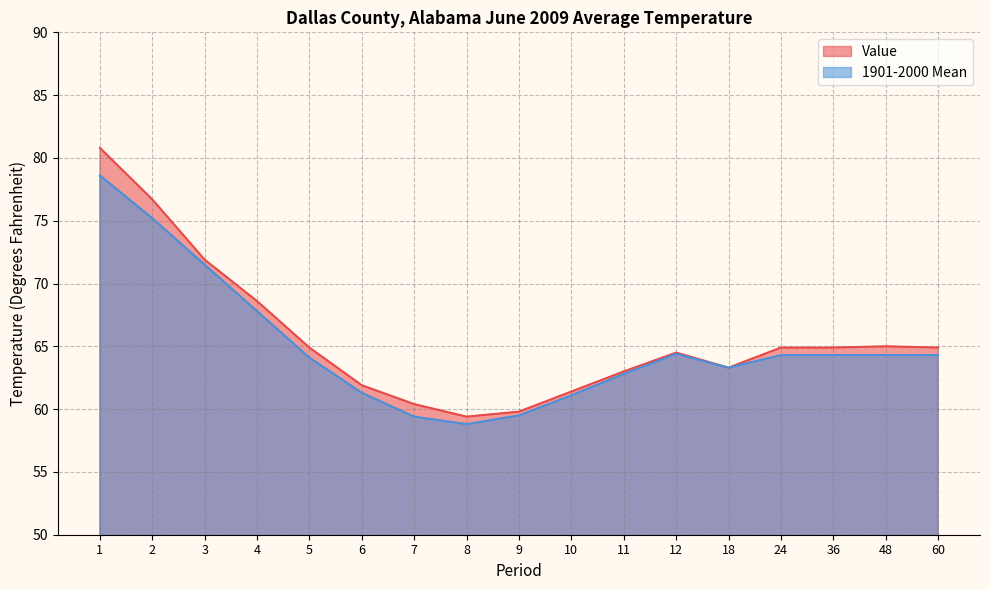

In Value, how many points are lower than both neighbors (excluding endpoints)?

2